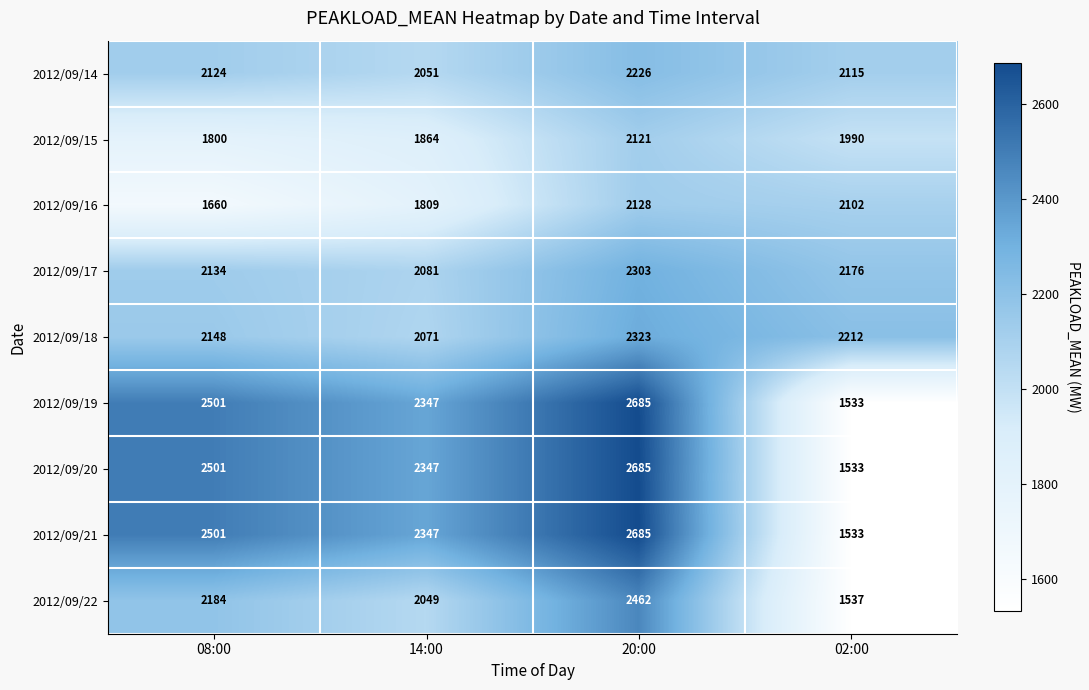

What is the greatest value displayed?

2685